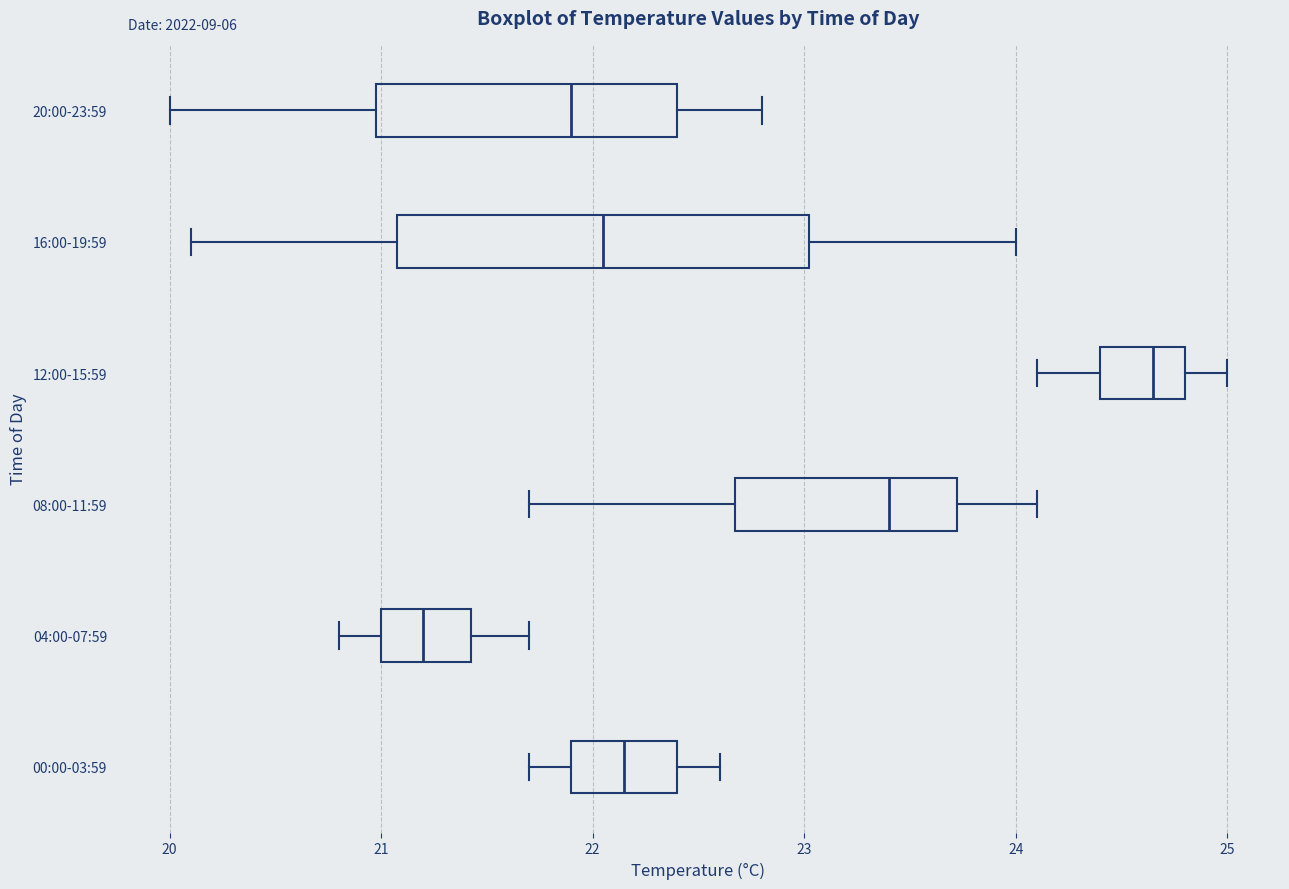

Comparing the boxes themselves (not the whiskers), which one is the widest?

16:00-19:59